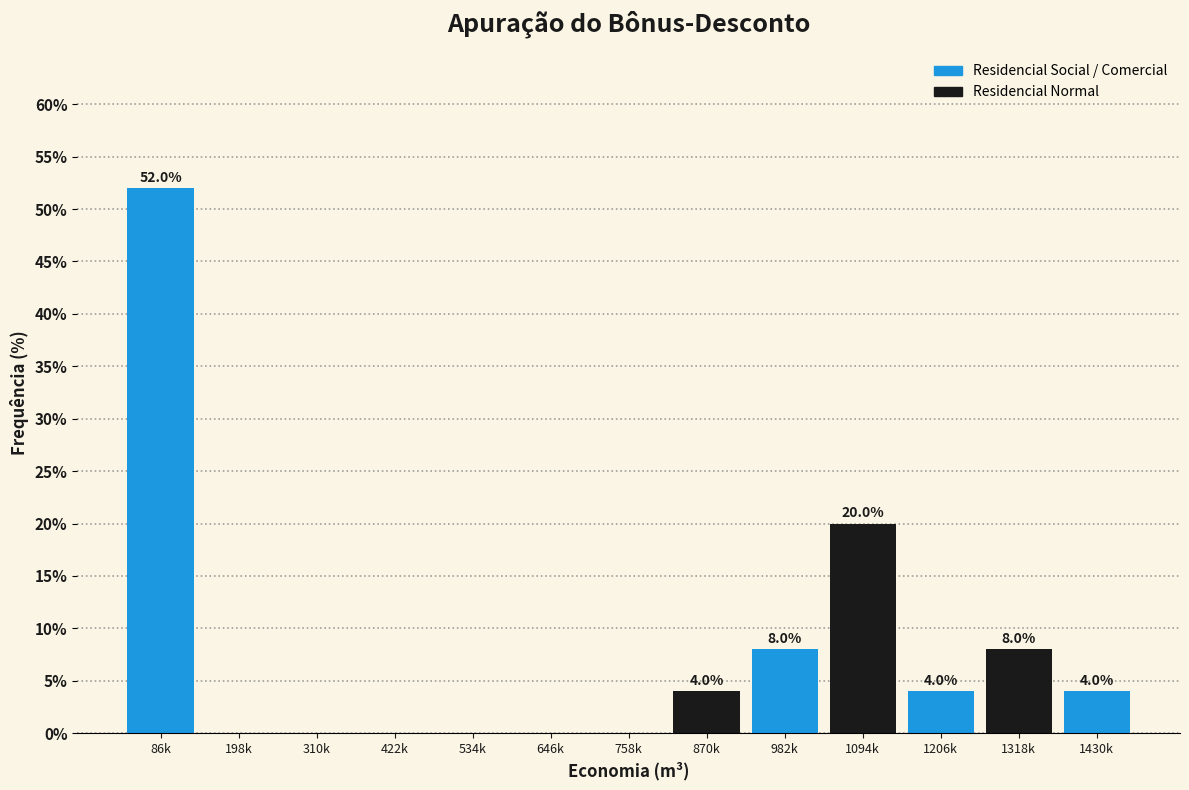

Reading left to right, what are all the values shown in this chart?

86k=52	198k=0	310k=0	422k=0	534k=0	646k=0	758k=0	870k=4	982k=8	1094k=20	1206k=4	1318k=8	1430k=4